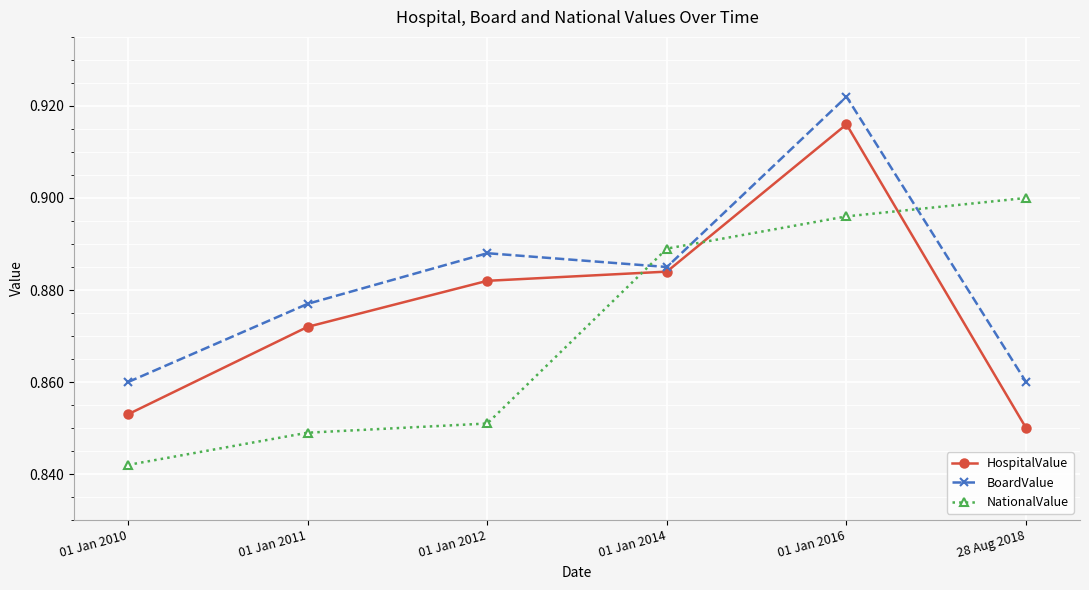

What is the label of the 4th point from the right?

01 Jan 2012